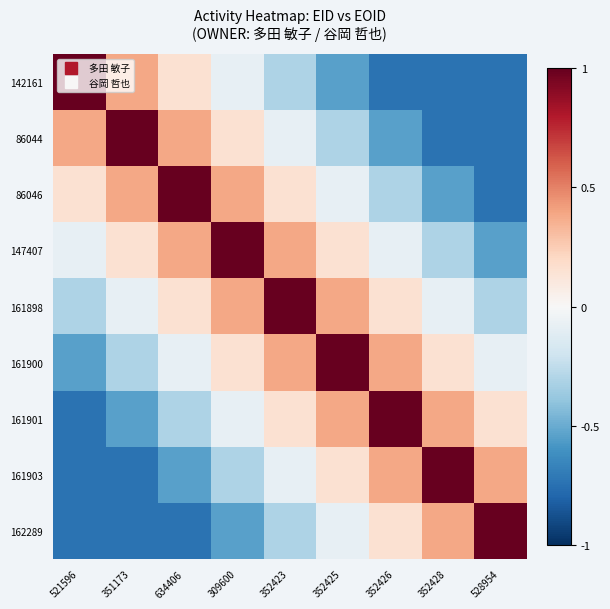

Reading left to right, extract all data points from this chart.

142161: 521596=1.0	351173=0.4	634406=0.2	309600=-0.1	352423=-0.3	352425=-0.5	352426=-0.7	352428=-0.7	528954=-0.7
86044: 521596=0.4	351173=1.0	634406=0.4	309600=0.2	352423=-0.1	352425=-0.3	352426=-0.5	352428=-0.7	528954=-0.7
86046: 521596=0.2	351173=0.4	634406=1.0	309600=0.4	352423=0.2	352425=-0.1	352426=-0.3	352428=-0.5	528954=-0.7
147407: 521596=-0.1	351173=0.2	634406=0.4	309600=1.0	352423=0.4	352425=0.2	352426=-0.1	352428=-0.3	528954=-0.5
161898: 521596=-0.3	351173=-0.1	634406=0.2	309600=0.4	352423=1.0	352425=0.4	352426=0.2	352428=-0.1	528954=-0.3
161900: 521596=-0.5	351173=-0.3	634406=-0.1	309600=0.2	352423=0.4	352425=1.0	352426=0.4	352428=0.2	528954=-0.1
161901: 521596=-0.7	351173=-0.5	634406=-0.3	309600=-0.1	352423=0.2	352425=0.4	352426=1.0	352428=0.4	528954=0.2
161903: 521596=-0.7	351173=-0.7	634406=-0.5	309600=-0.3	352423=-0.1	352425=0.2	352426=0.4	352428=1.0	528954=0.4
162289: 521596=-0.7	351173=-0.7	634406=-0.7	309600=-0.5	352423=-0.3	352425=-0.1	352426=0.2	352428=0.4	528954=1.0